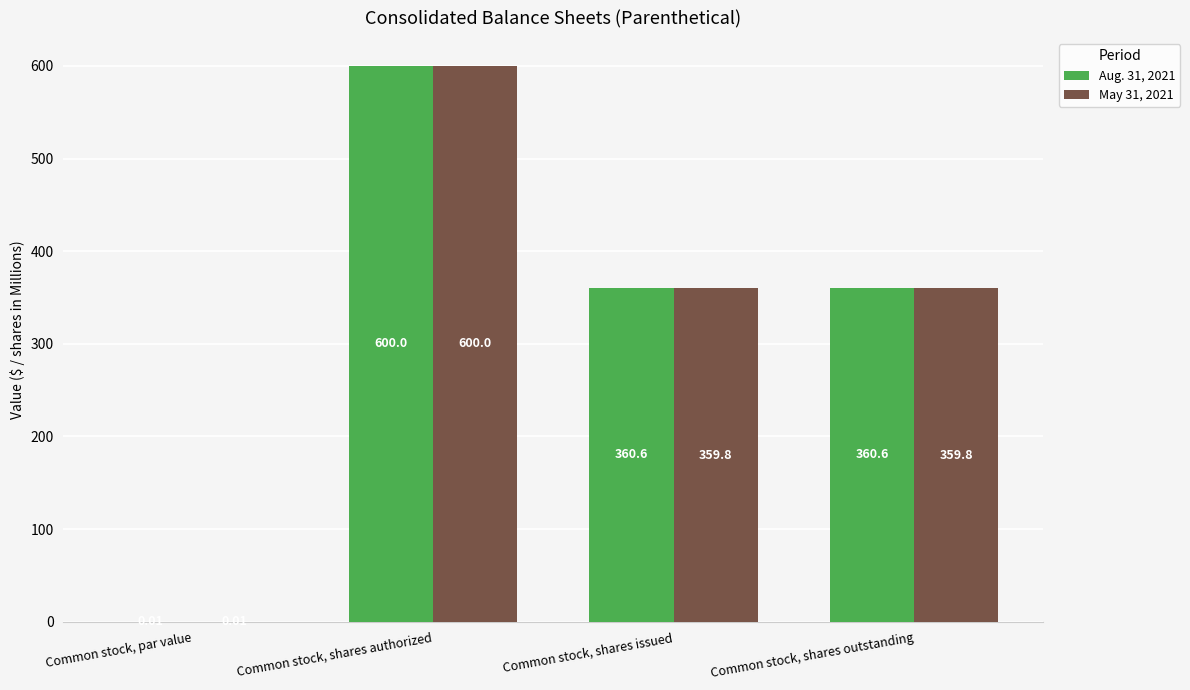

What is the approximate value of May 31, 2021 at Common stock, shares authorized?

600.0